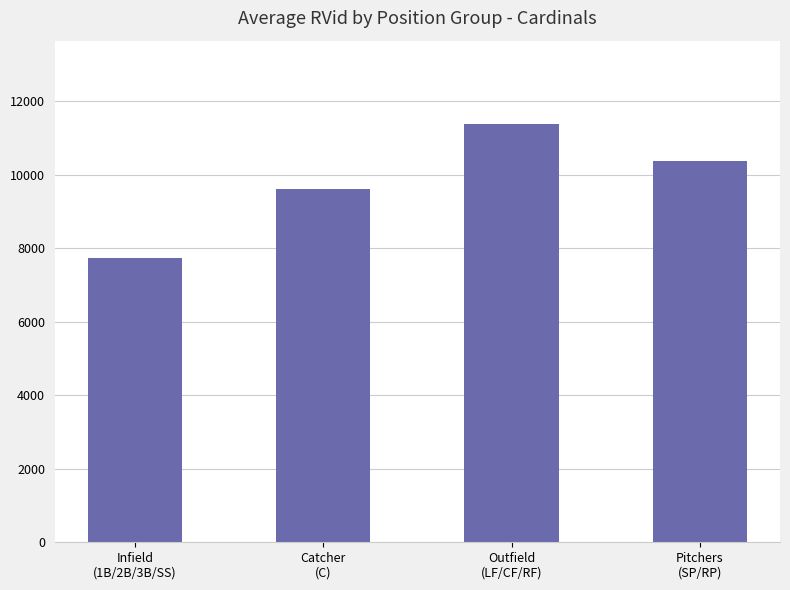

What is the maximum value shown in the chart?

11377